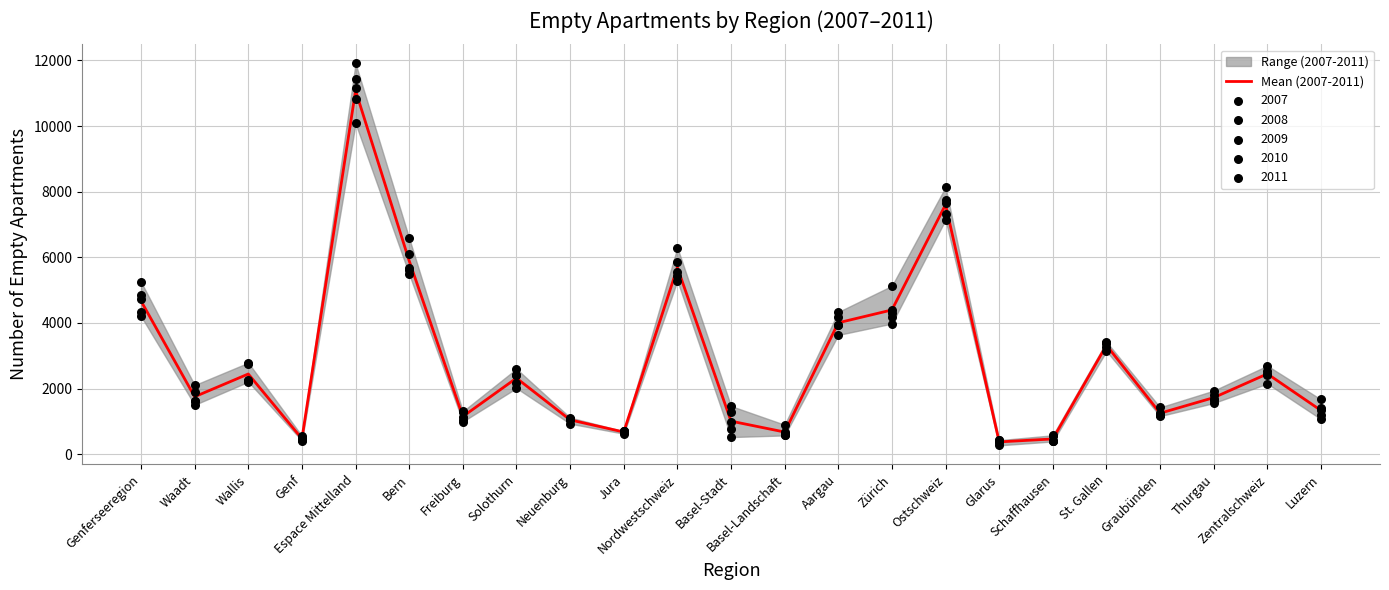

What is the ratio of the value at Thurgau to the value at Aargau?

0.4